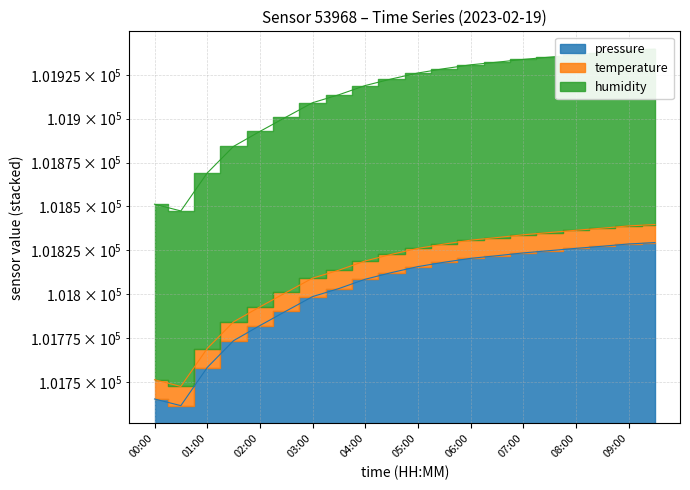

True or false: temperature and pressure cross at least once.

False